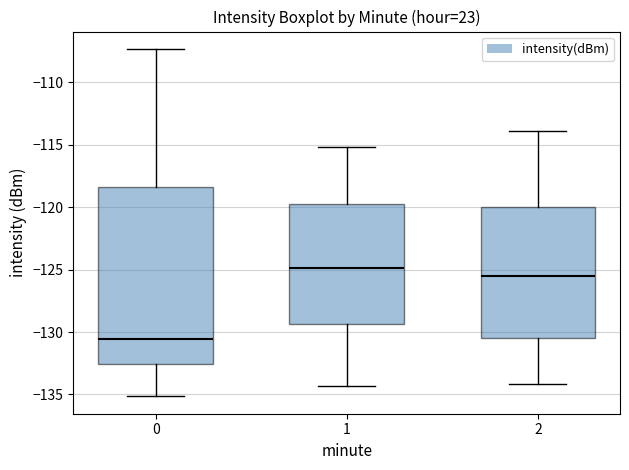

Which box is the tallest, from its lower edge to its upper edge?

0